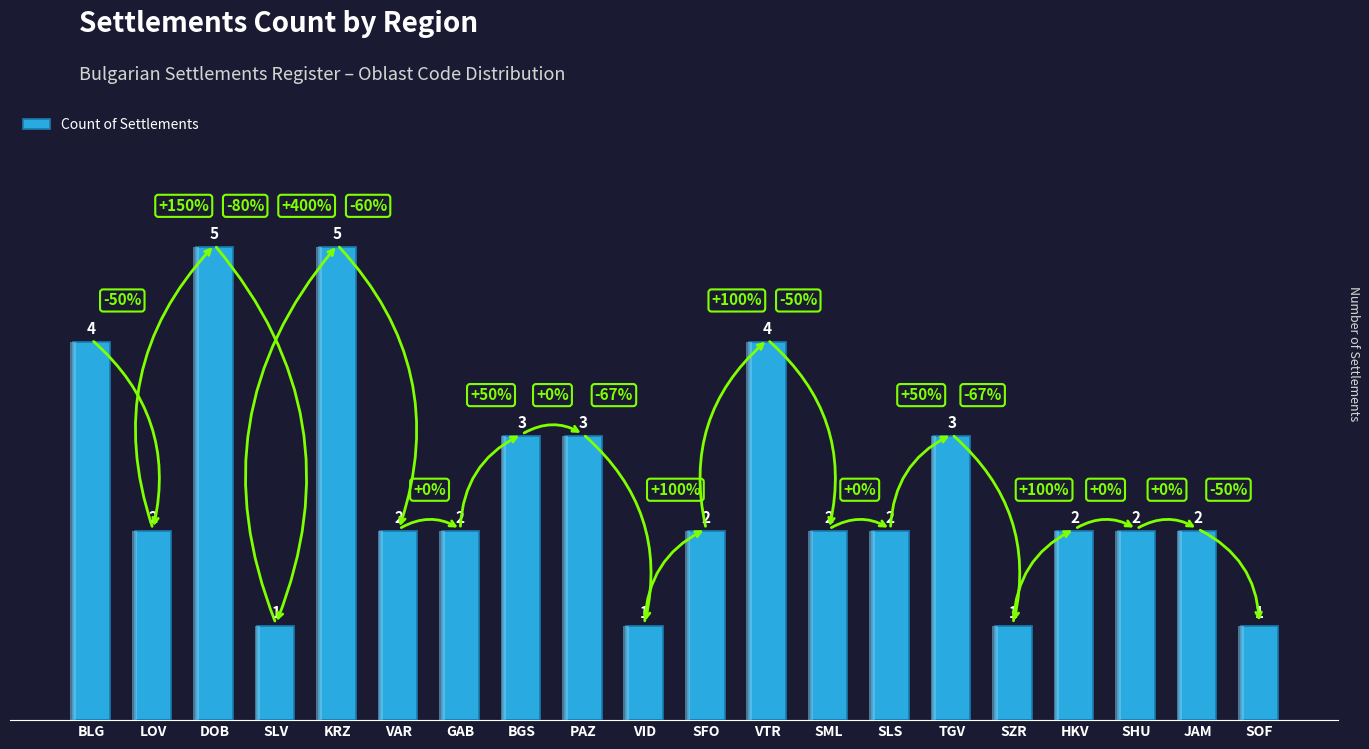

Which has a higher value, TGV or SLS?

TGV